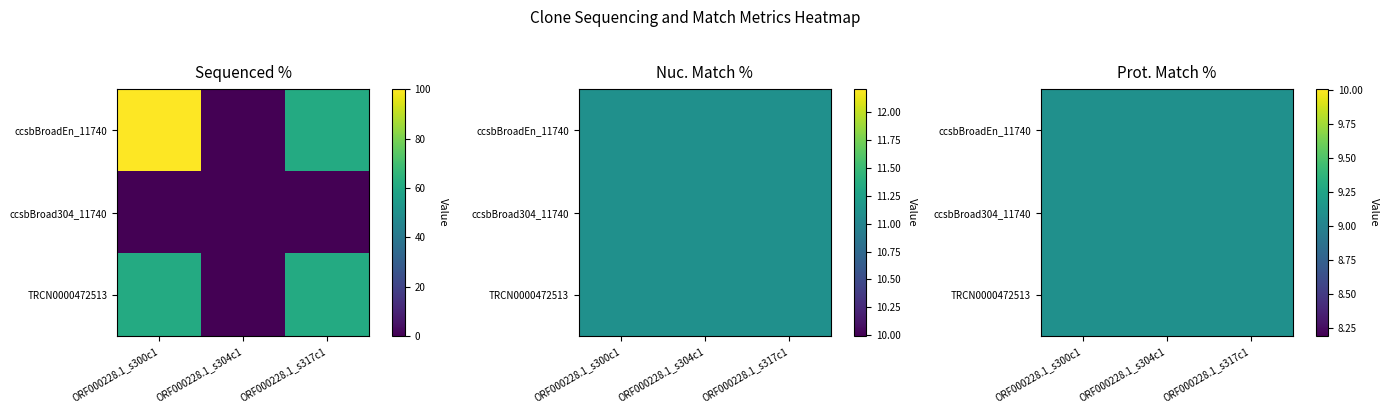

Count the ORF000228.1_s300c1 values in the range 0 to 100.

3